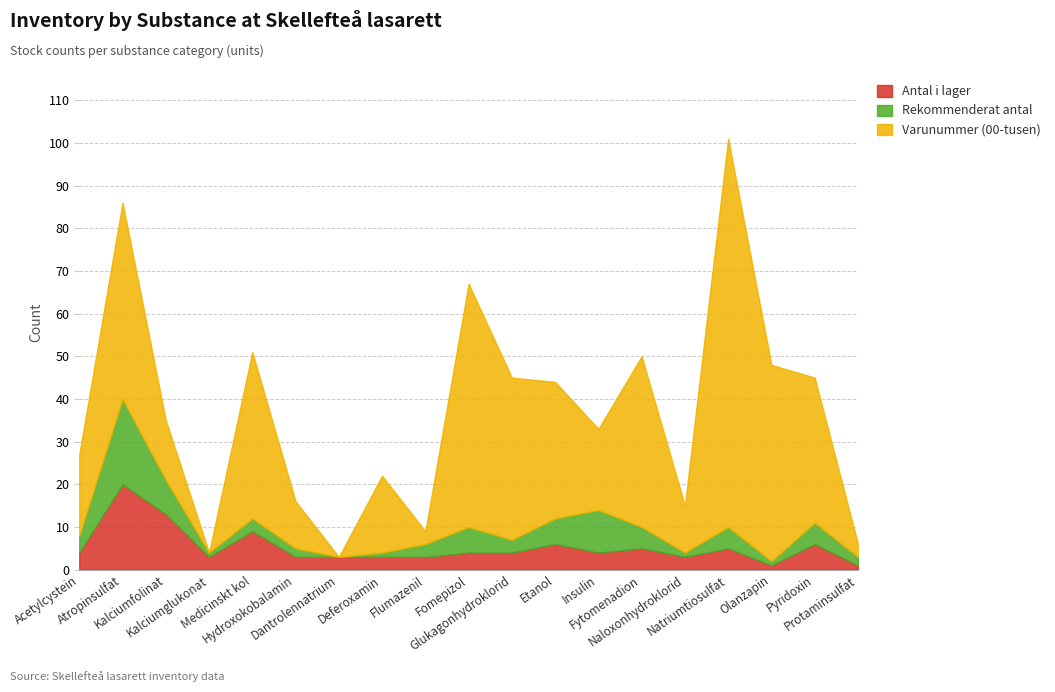

Where is the first local minimum for Rekommenderat antal?

Kalciumglukonat